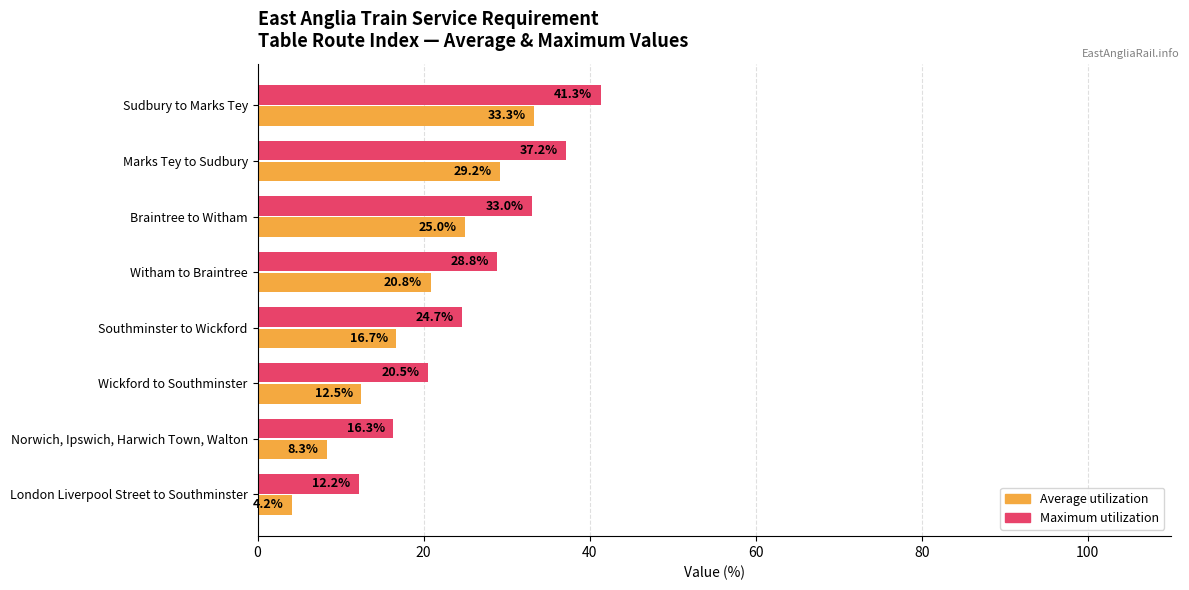

What is the greatest value displayed?

41.3